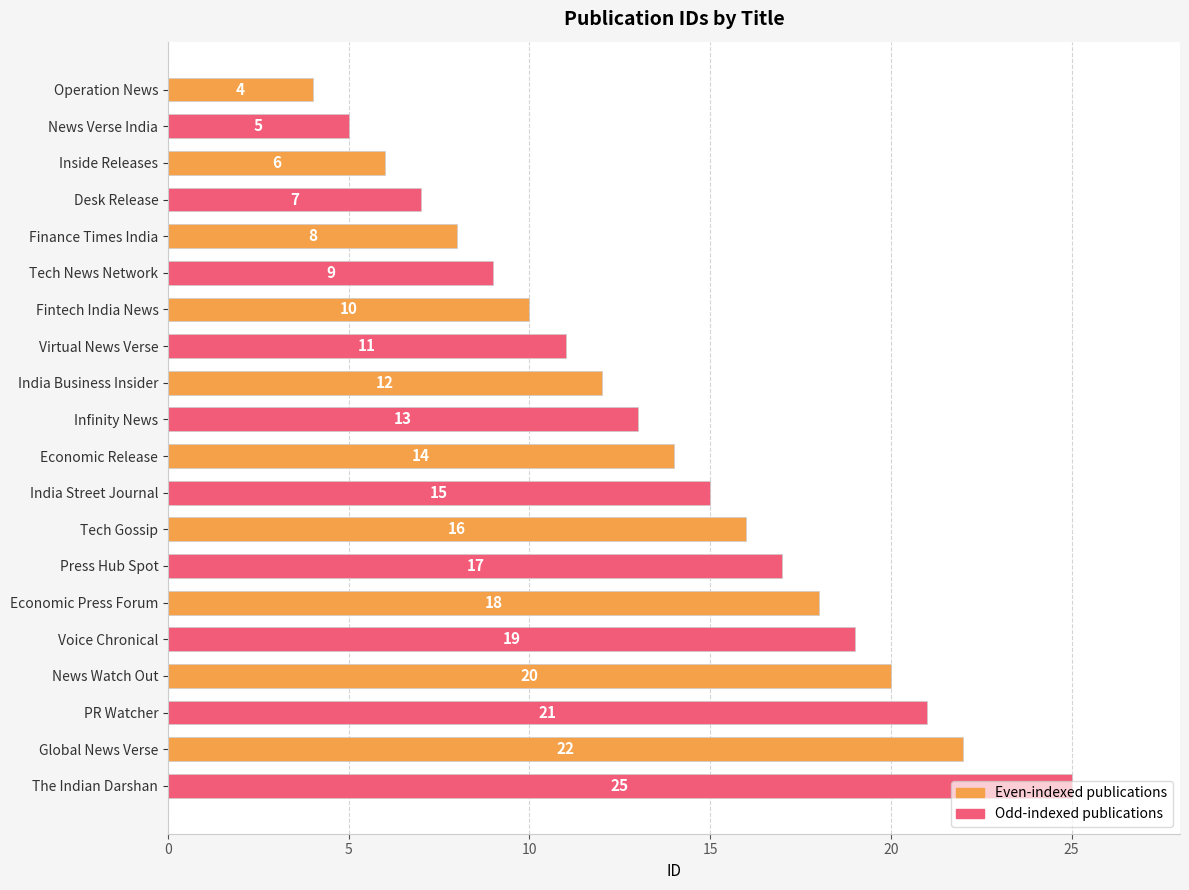

True or false: the data shows 40 at The Indian Darshan.

False